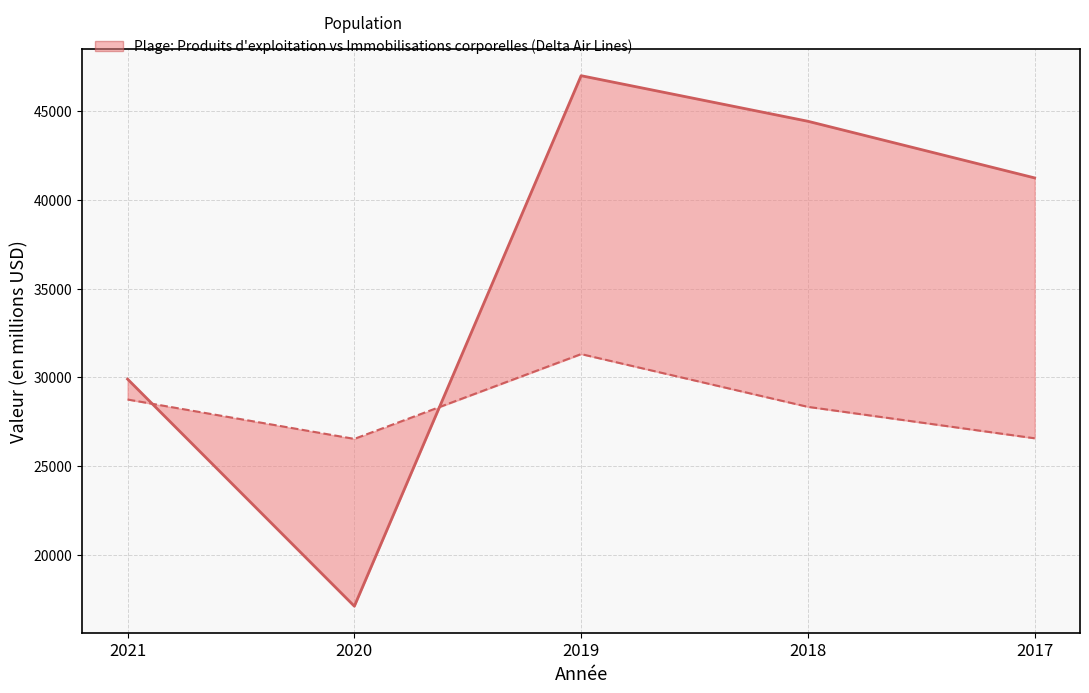

The Immobilisations corporelles series shows 45863 at 2021. True or false?

False